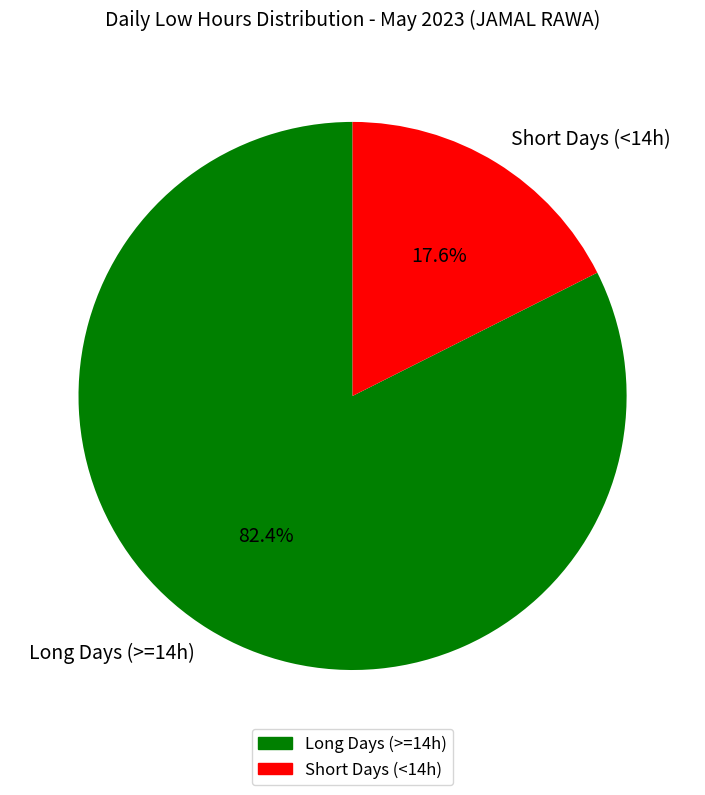

Does any single category account for the majority?

Yes